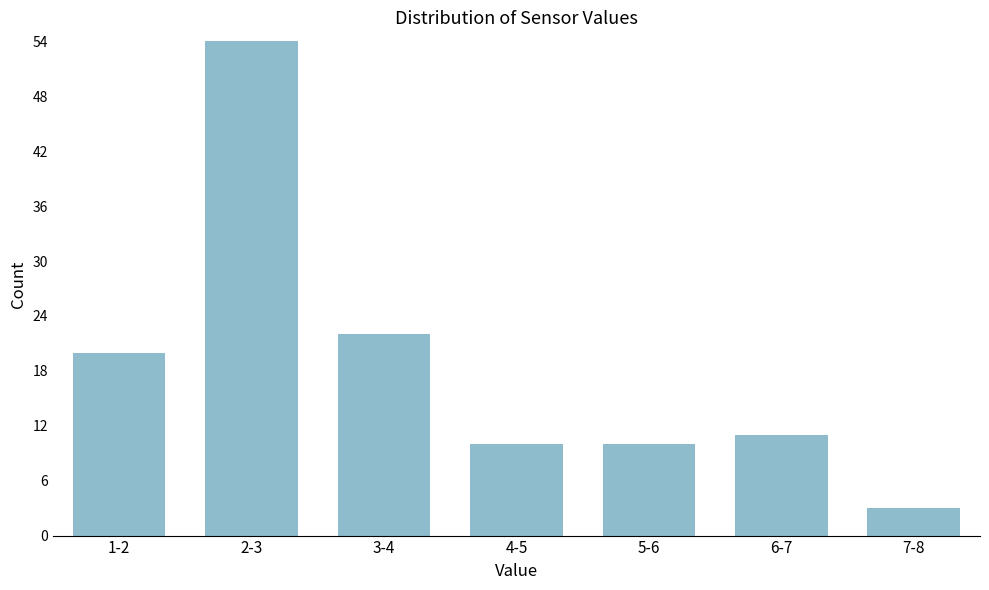

Reading left to right, transcribe all the data shown in this chart.

1-2=20	2-3=54	3-4=22	4-5=10	5-6=10	6-7=11	7-8=3